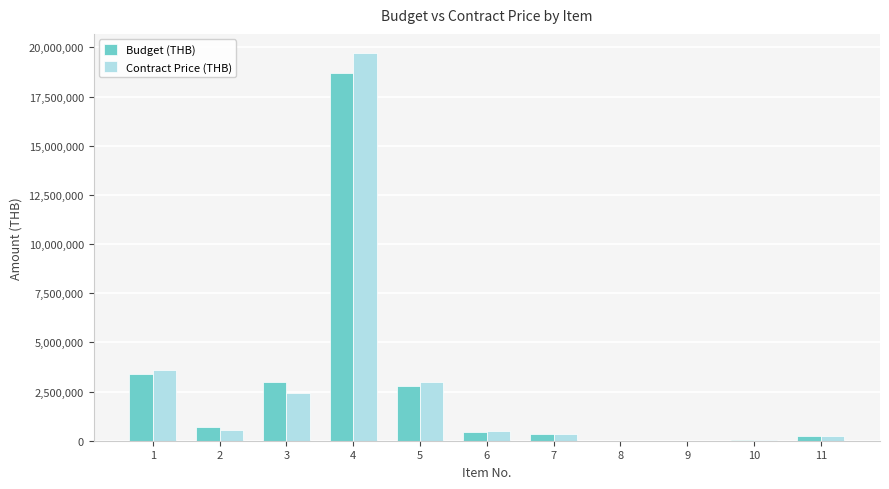

How many series are shown in this chart?

2